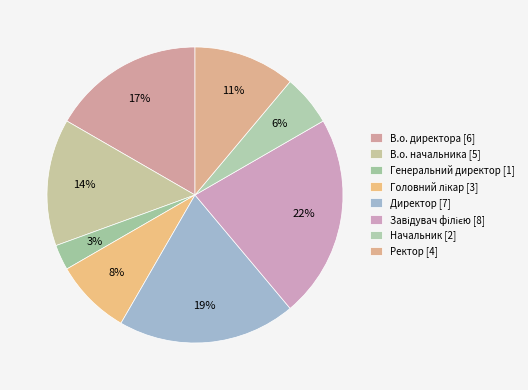

How many segments does this pie chart have?

8